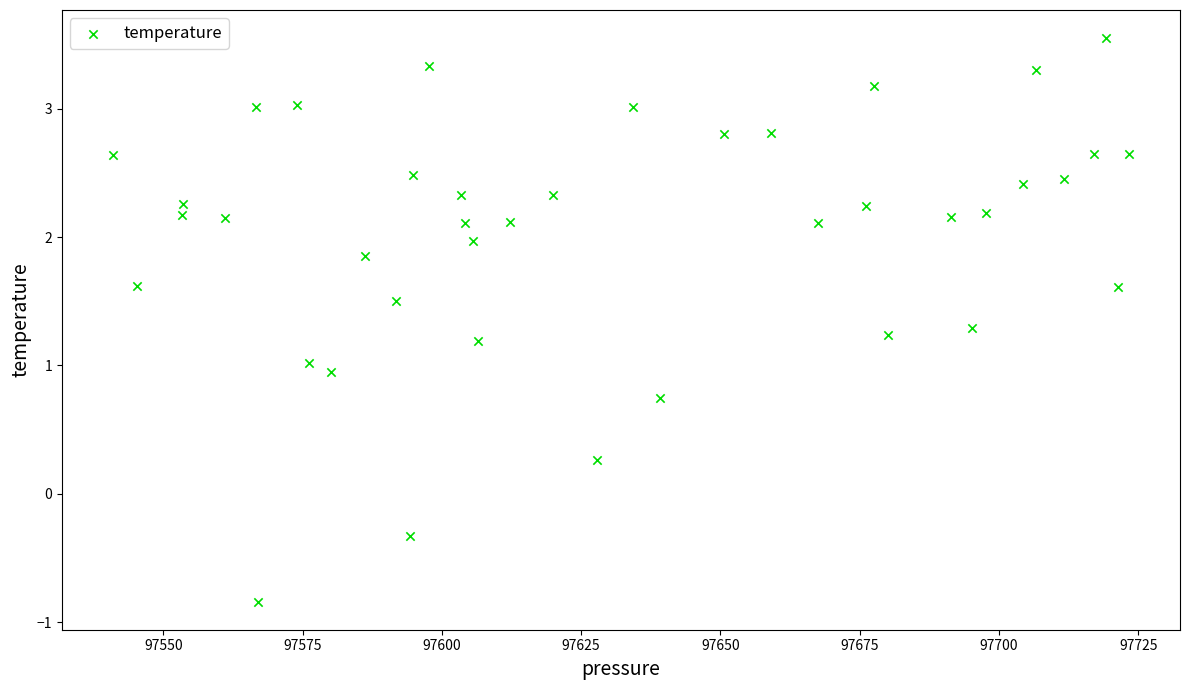

What is the range of X values (max minus min)?

182.4